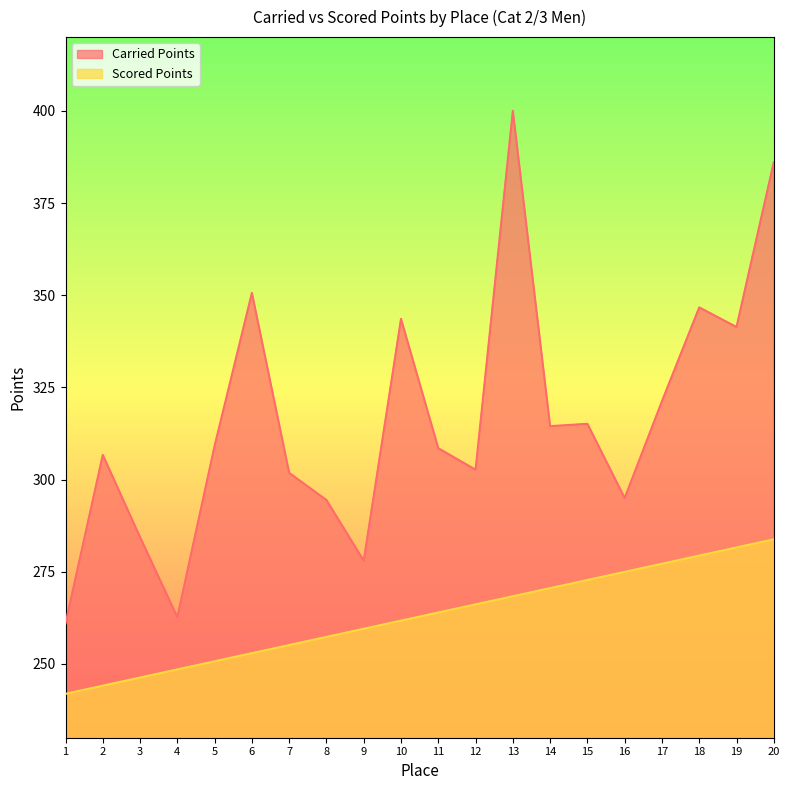

Rank the series by their average value, from highest to lowest.

Carried Points, Scored Points